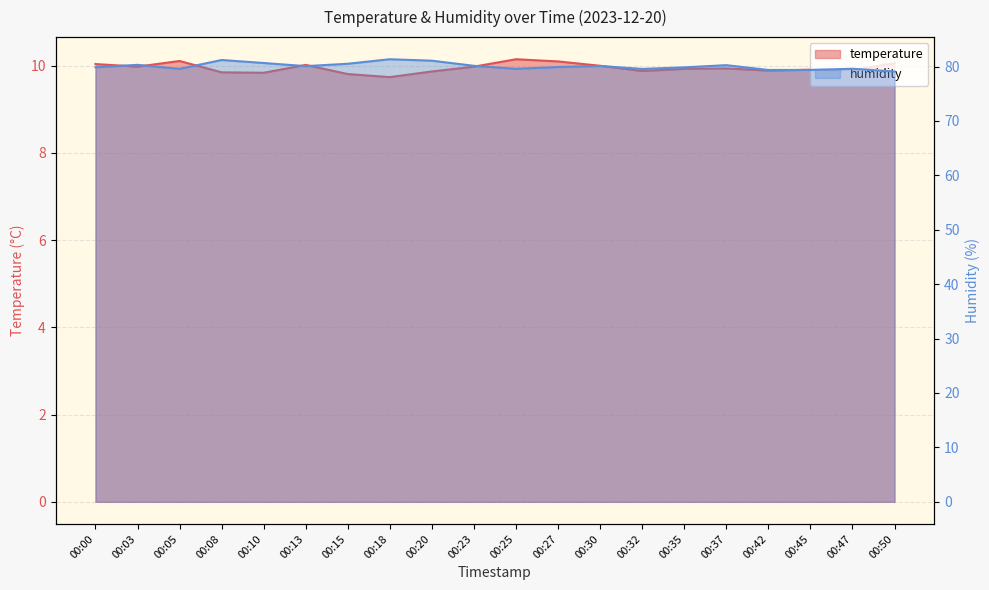

Where is the first local minimum for humidity?

00:05